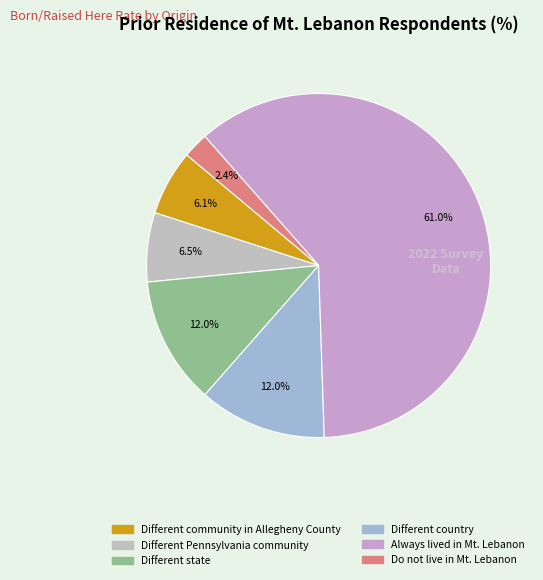

Rank the categories by value from highest to lowest.

Always lived in Mt. Lebanon, Different country, Different state, Different Pennsylvania community, Different community in Allegheny County, Do not live in Mt. Lebanon